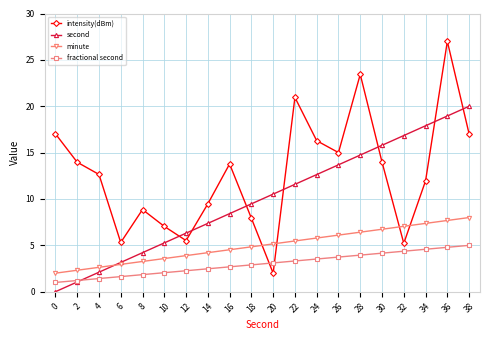

Rank the series at 20 from highest to lowest value.

second, minute, fractional second, intensity(dBm)